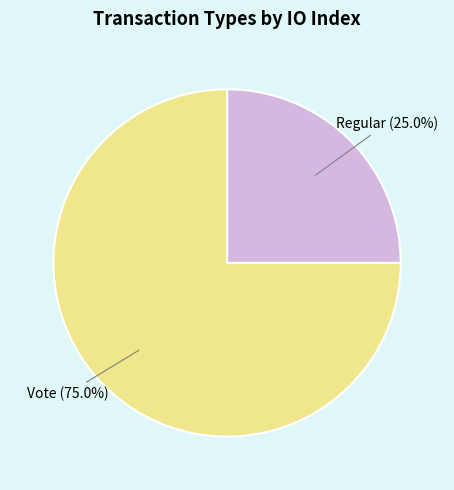

To the nearest percent, what is the difference between the largest and smallest slice percentages?

50%